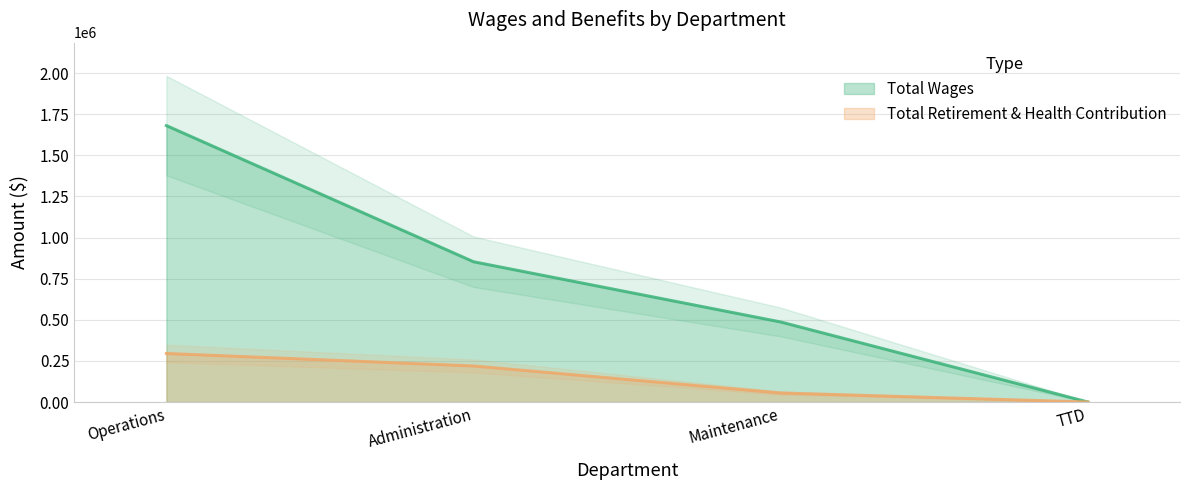

How many Total Wages values are between 486524 and 1680483?

3